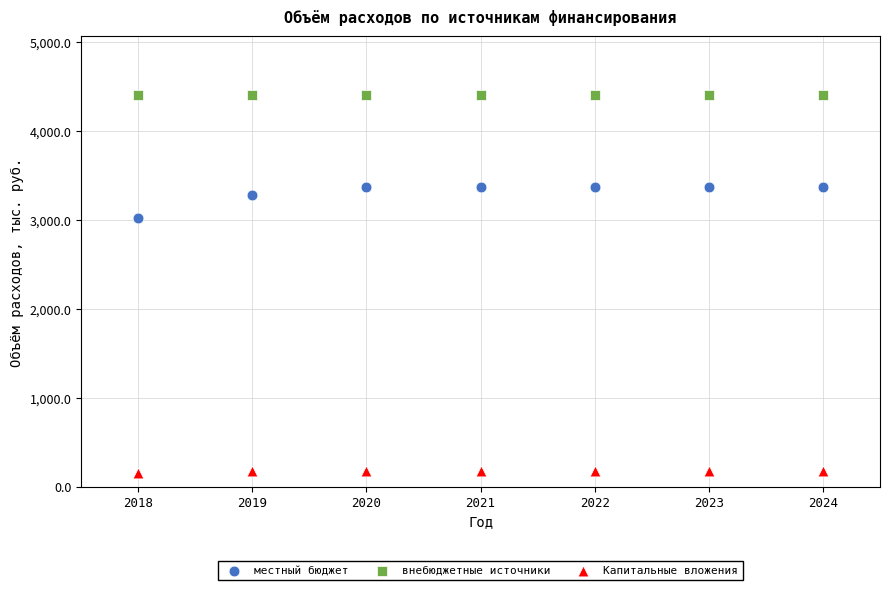

Which series reaches the minimum Y coordinate?

Капитальные вложения